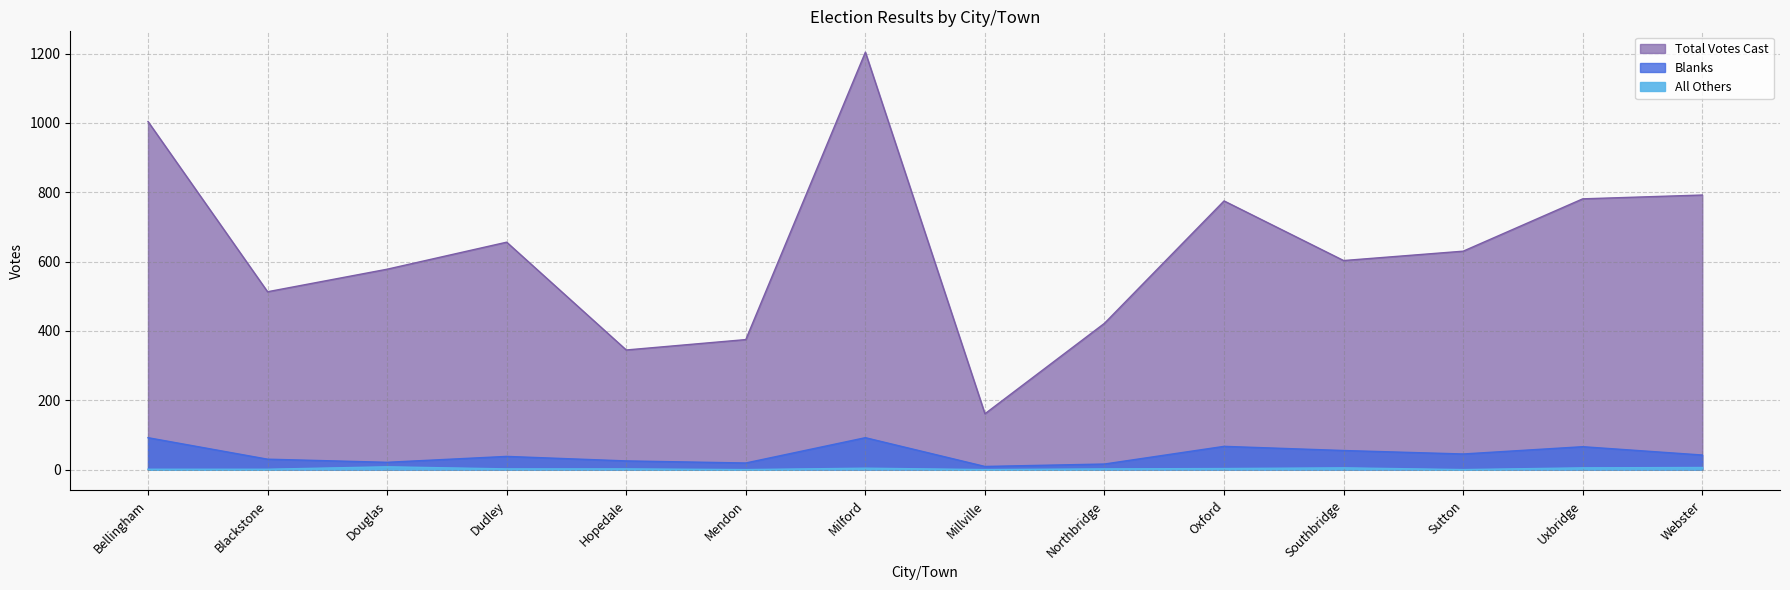

What is the total value across all series at Bellingham?

1097